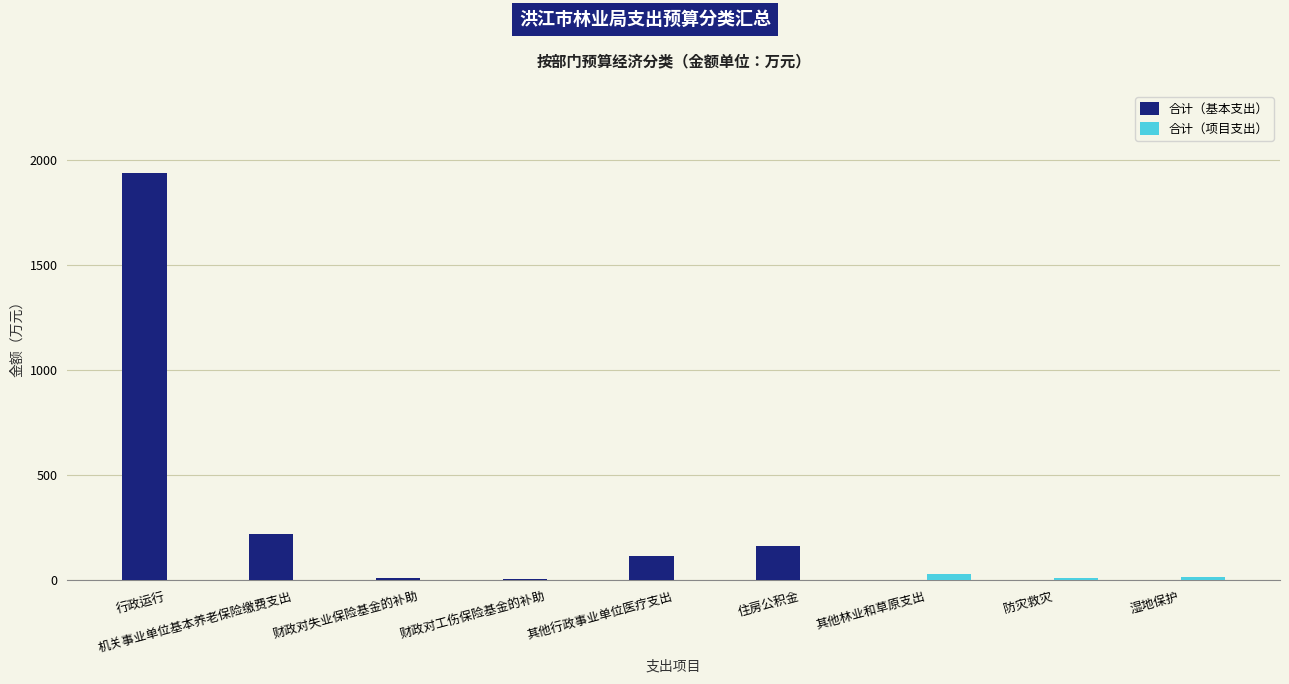

How many categories are shown in the chart?

9